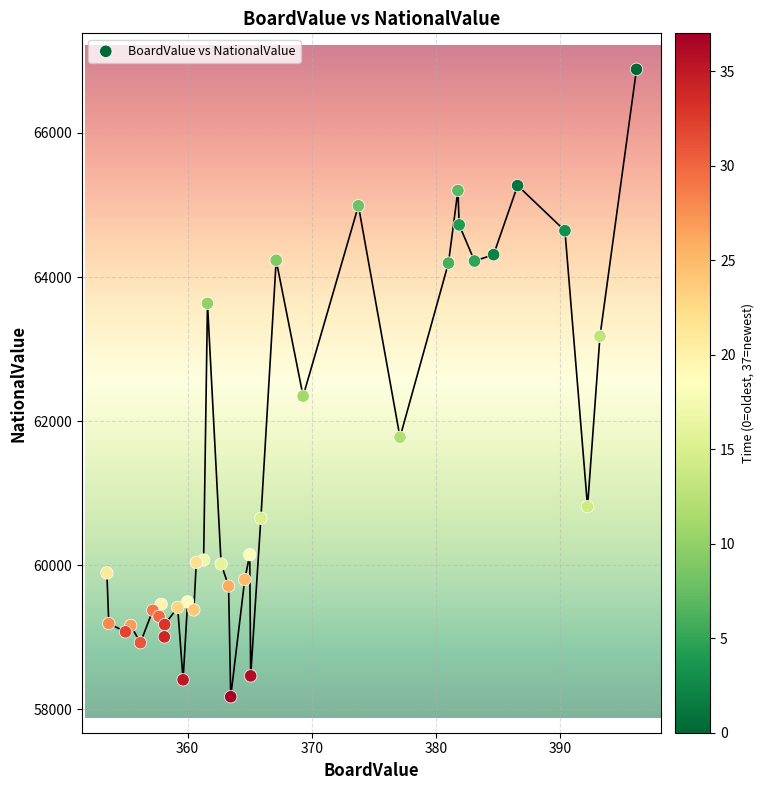

What Y value in the scatter plot is closest to 62528?

62346.6